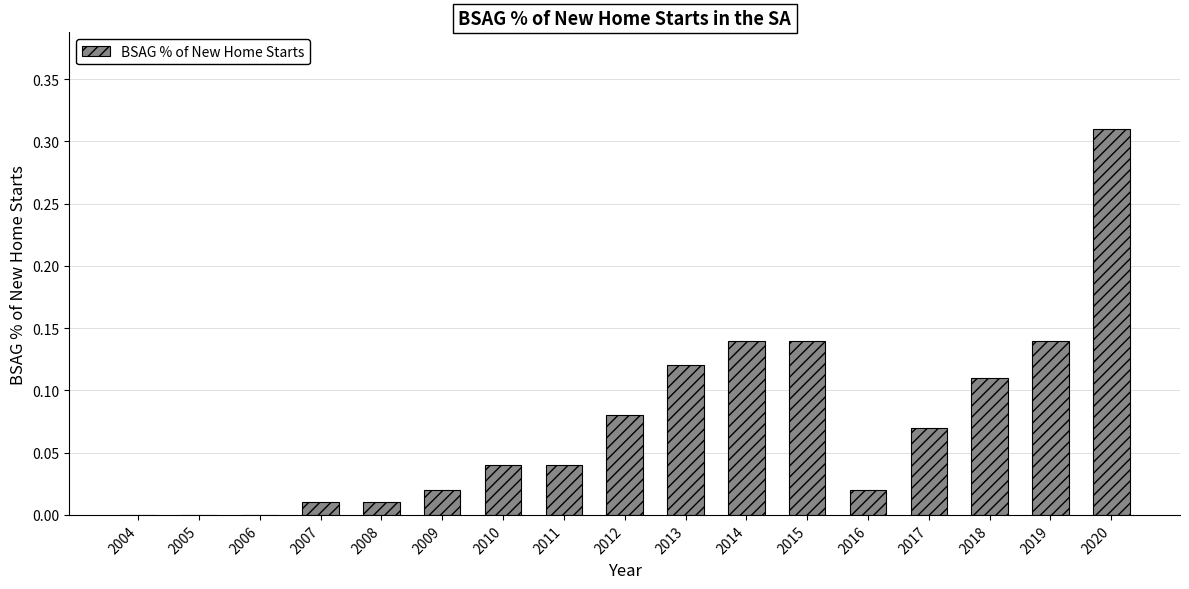

Which category has the highest value across all series?

2020